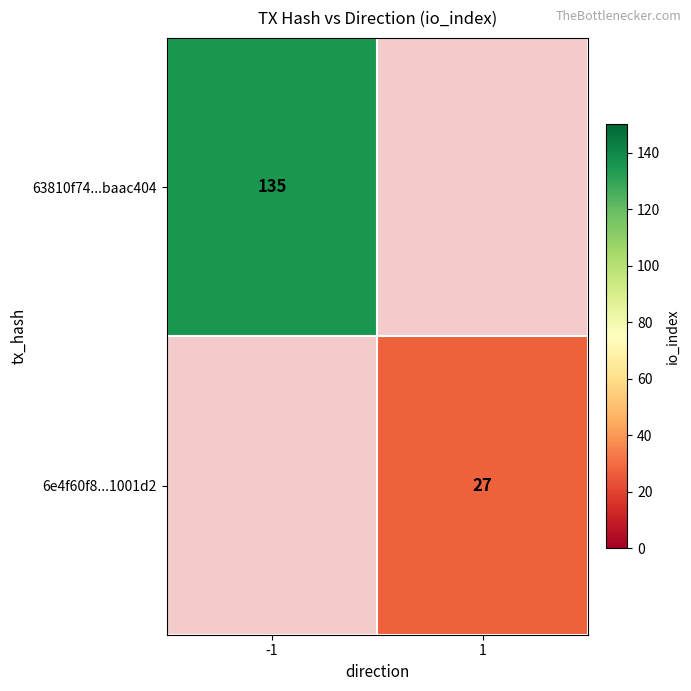

The 63810f74...baac404 series shows 65 at -1. True or false?

False